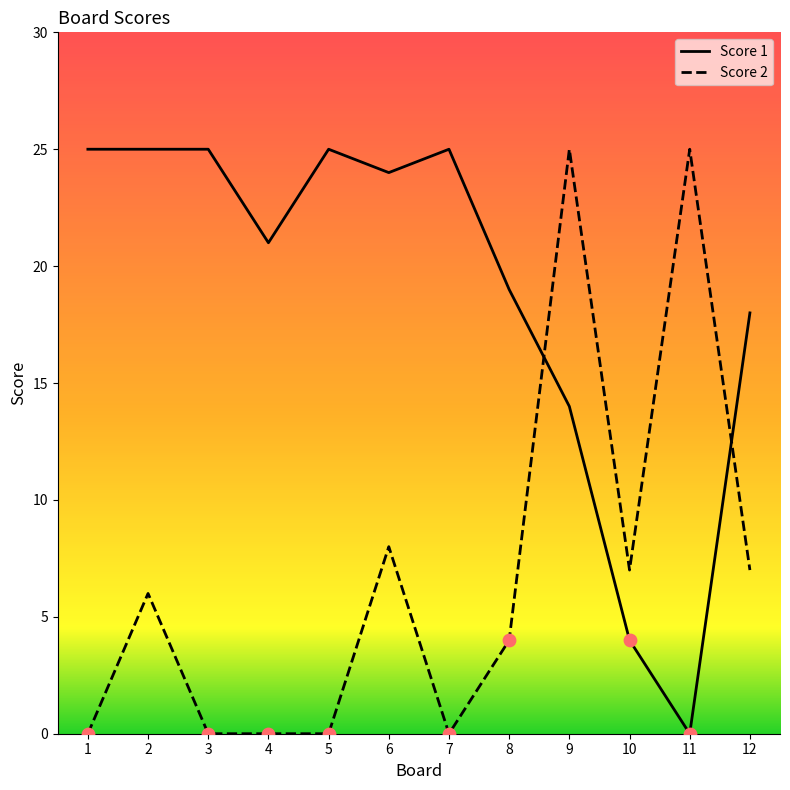

Is the value of Score 2 at 2 greater than the value of Score 1 at 7?

No